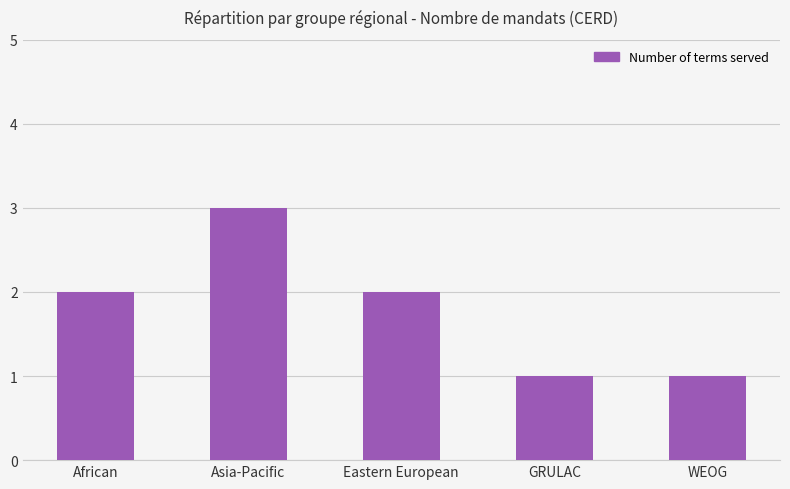

What is the sum of the values at Asia-Pacific and Eastern European?

5